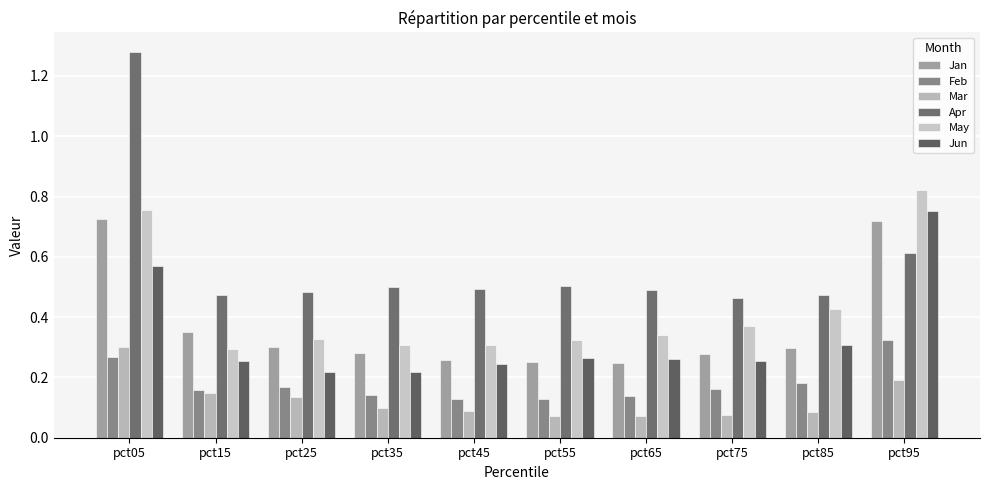

At which category is the sum across all series the highest?

pct05